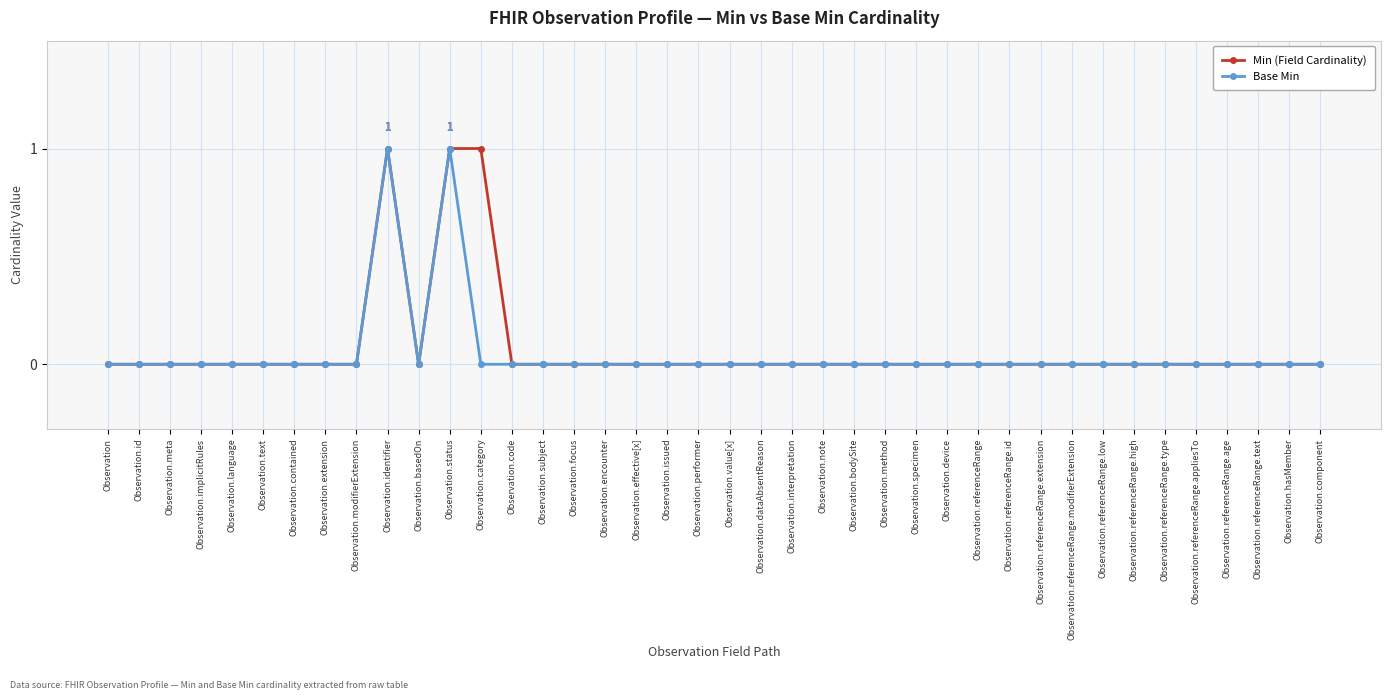

How many categories are shown in the chart?

40